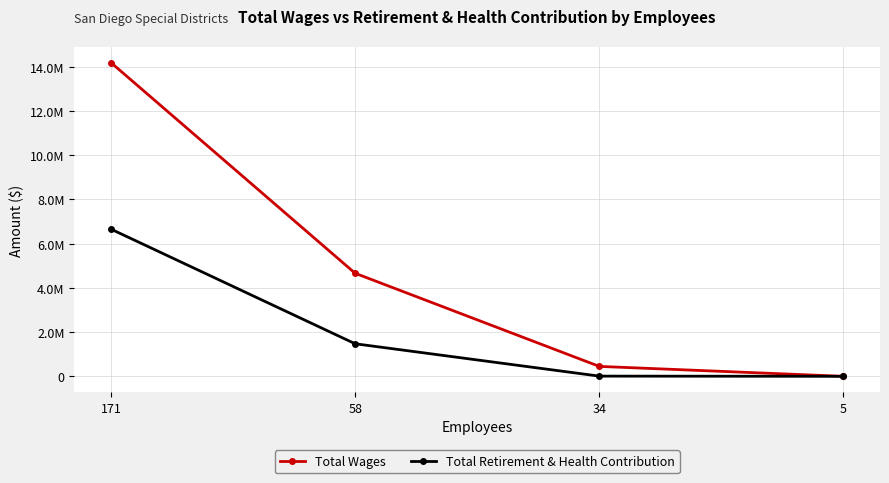

The value of Total Retirement & Health Contribution at 5 is 3466074. True or false?

False